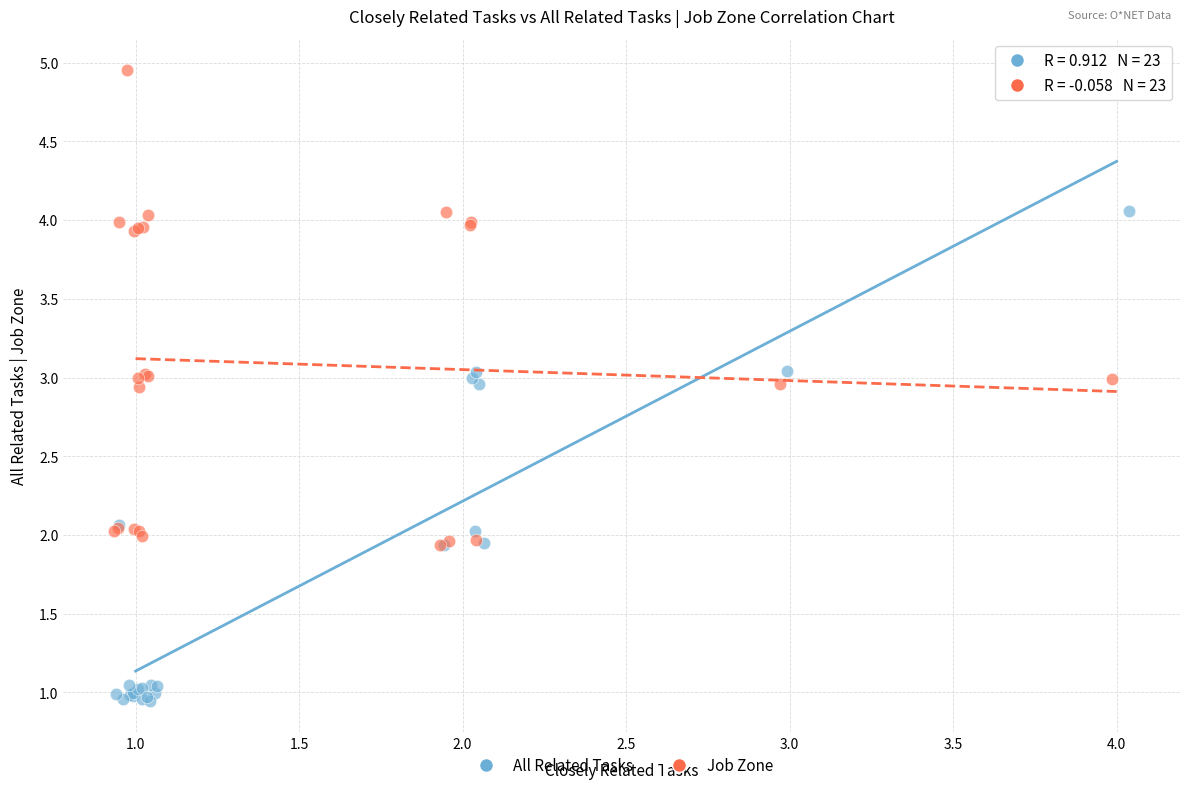

Which series contains the lowest Y value?

All Related Tasks